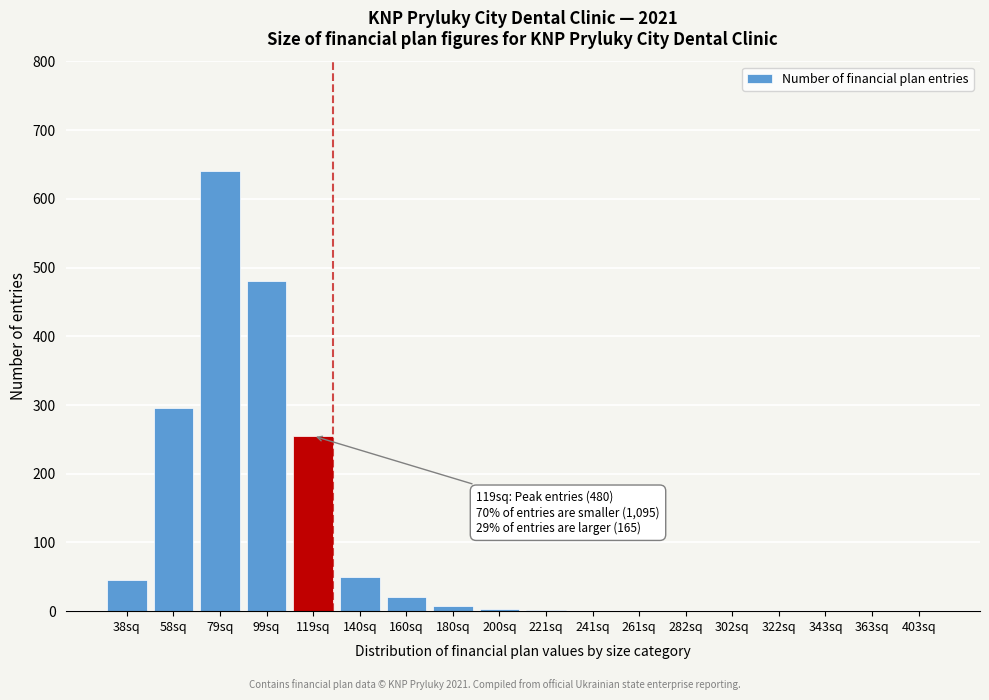

What is the sum of all values?

1797